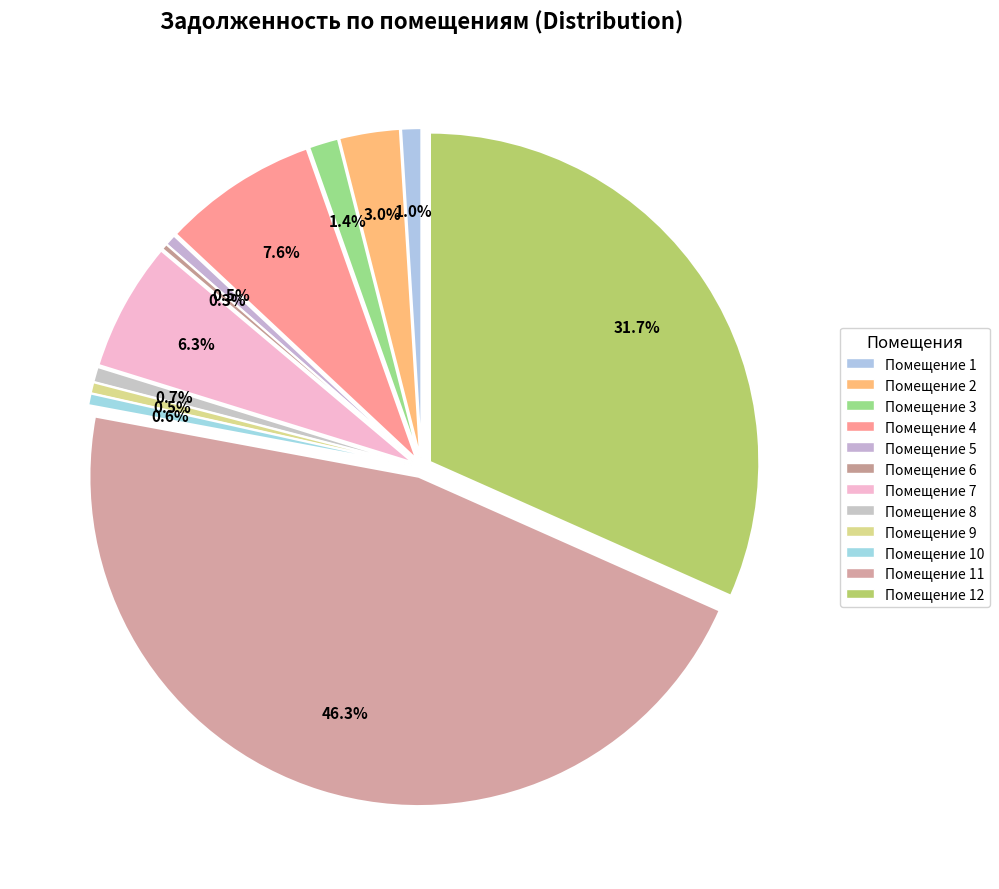

Does 11 account for over 50% of the chart?

No